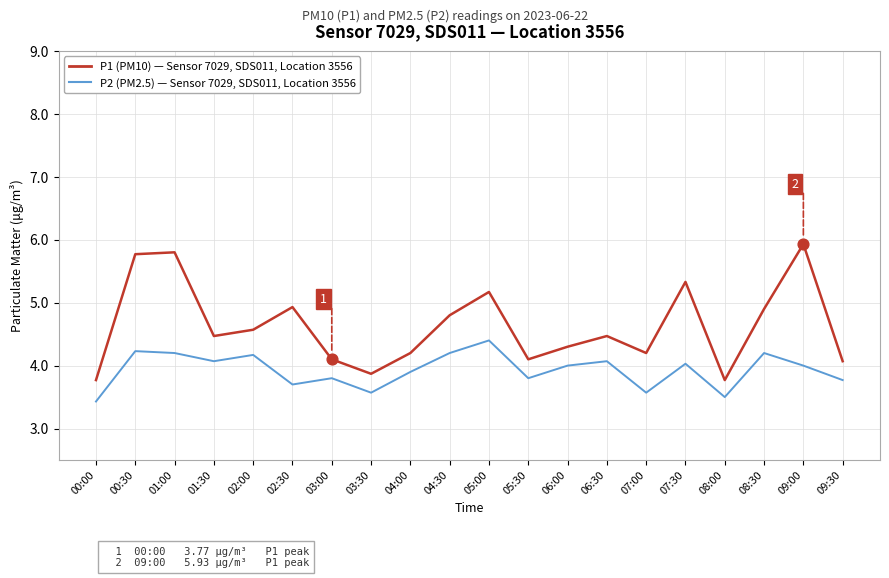

What is the spread (max minus min) of values at 01:30?

0.4